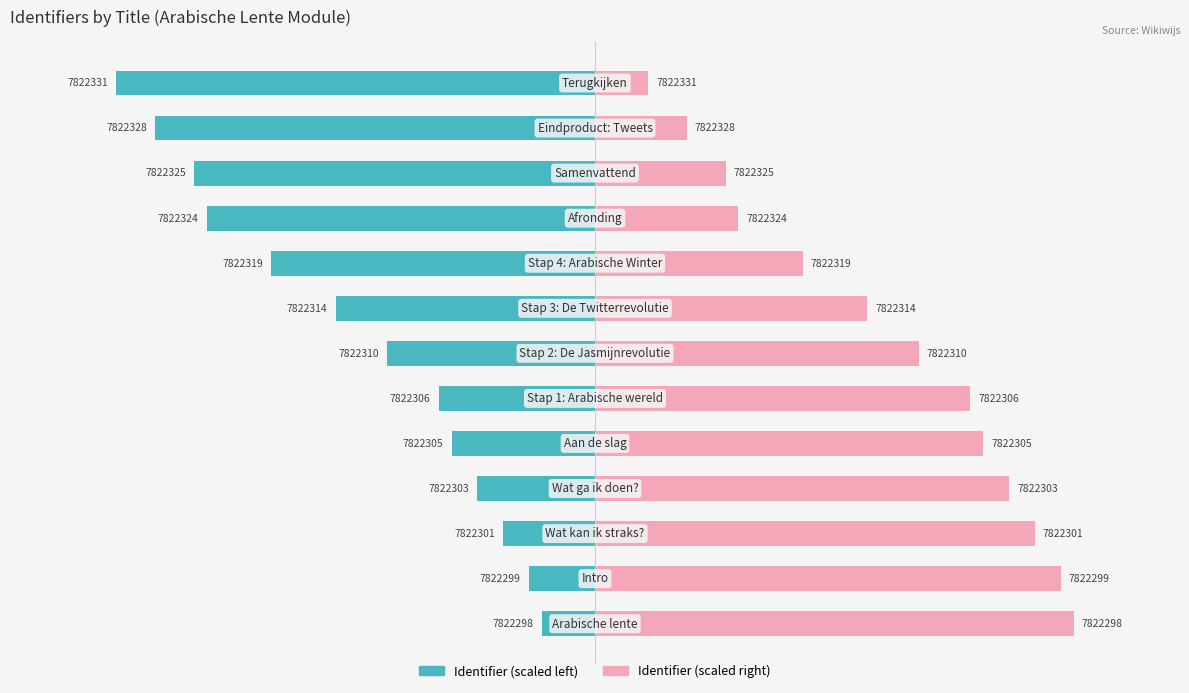

What is the smallest value displayed?

-90.0